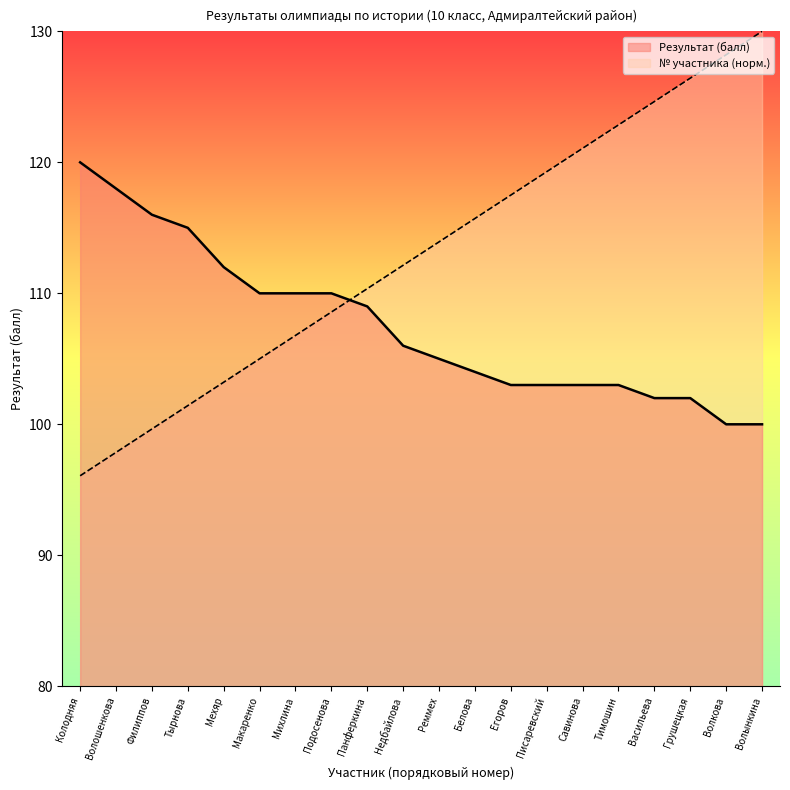

Reading left to right, what are all the values shown in this chart?

Результат (балл): 120.0	118.0	116.0	115.0	112.0	110.0	110.0	110.0	109.0	106.0	105.0	104.0	103.0	103.0	103.0	103.0	102.0	102.0	100.0	100.0
№: 96.1	97.9	99.6	101.4	103.2	105.0	106.8	108.6	110.4	112.1	113.9	115.7	117.5	119.3	121.1	122.9	124.6	126.4	128.2	130.0